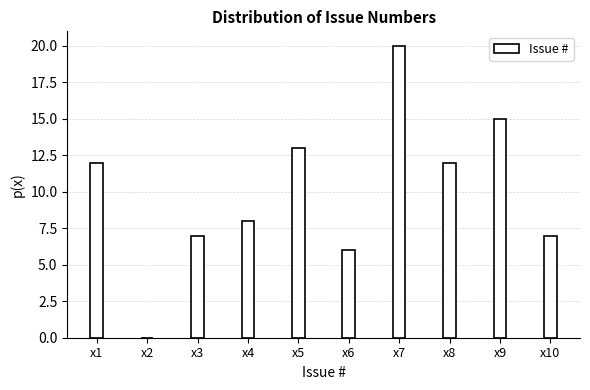

Reading right to left, transcribe all the data shown in this chart.

x10=7	x9=15	x8=12	x7=20	x6=6	x5=13	x4=8	x3=7	x2=0	x1=12